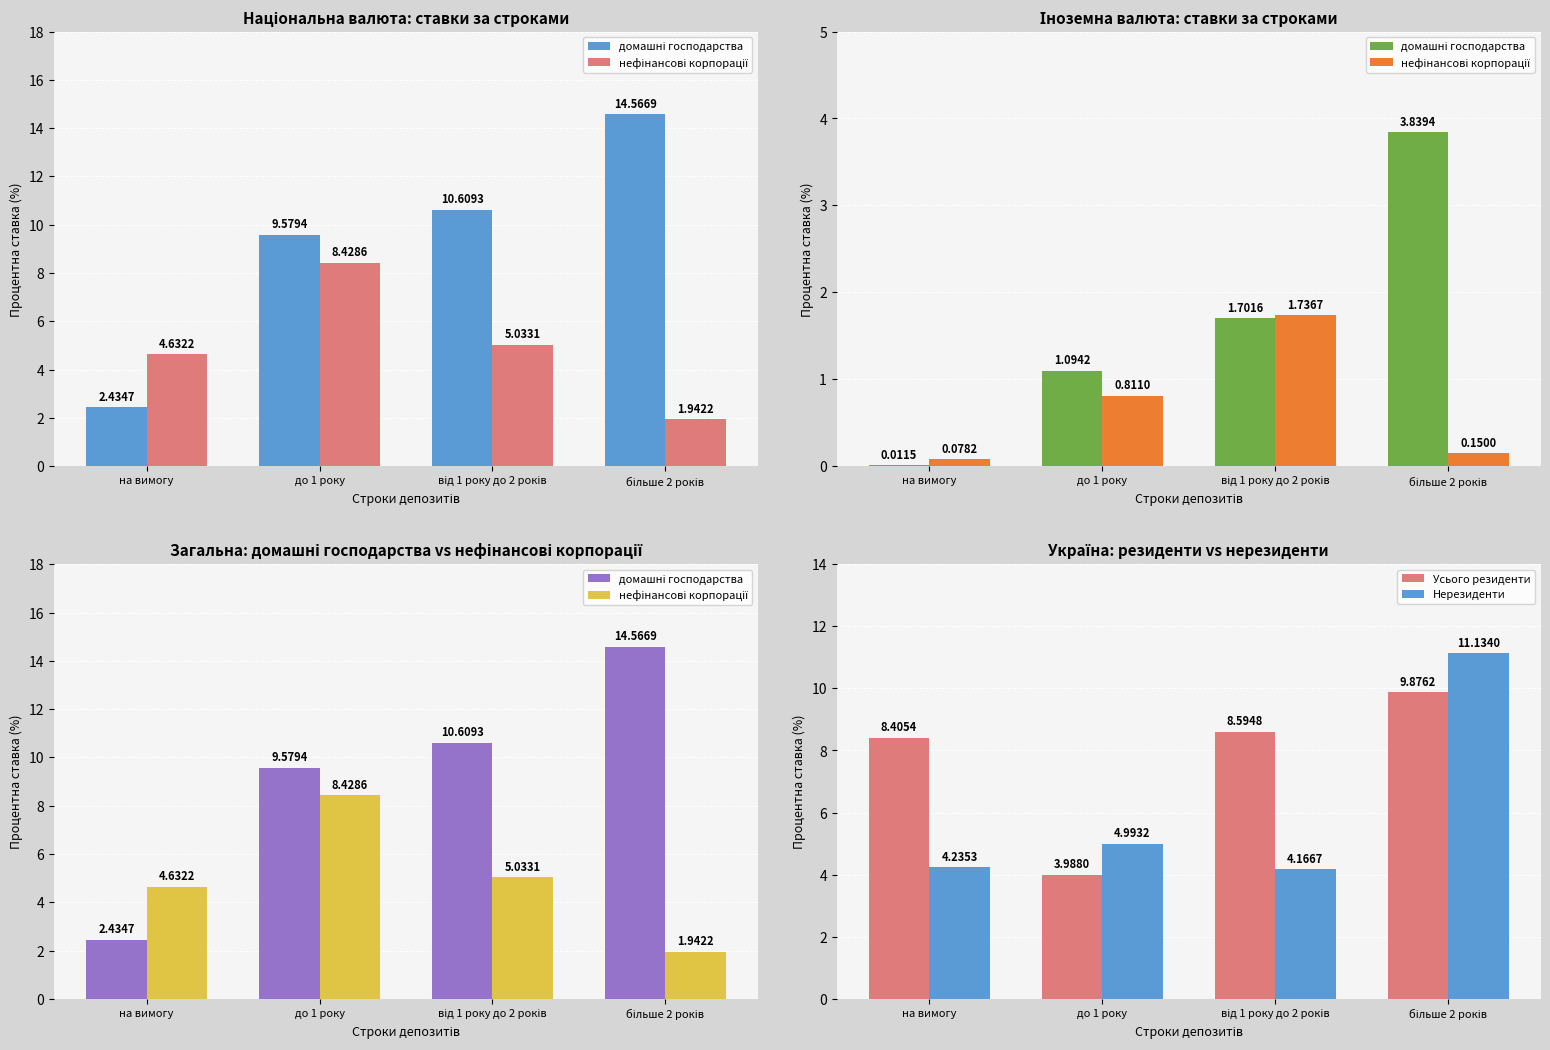

What position from the left is до 1 року?

2